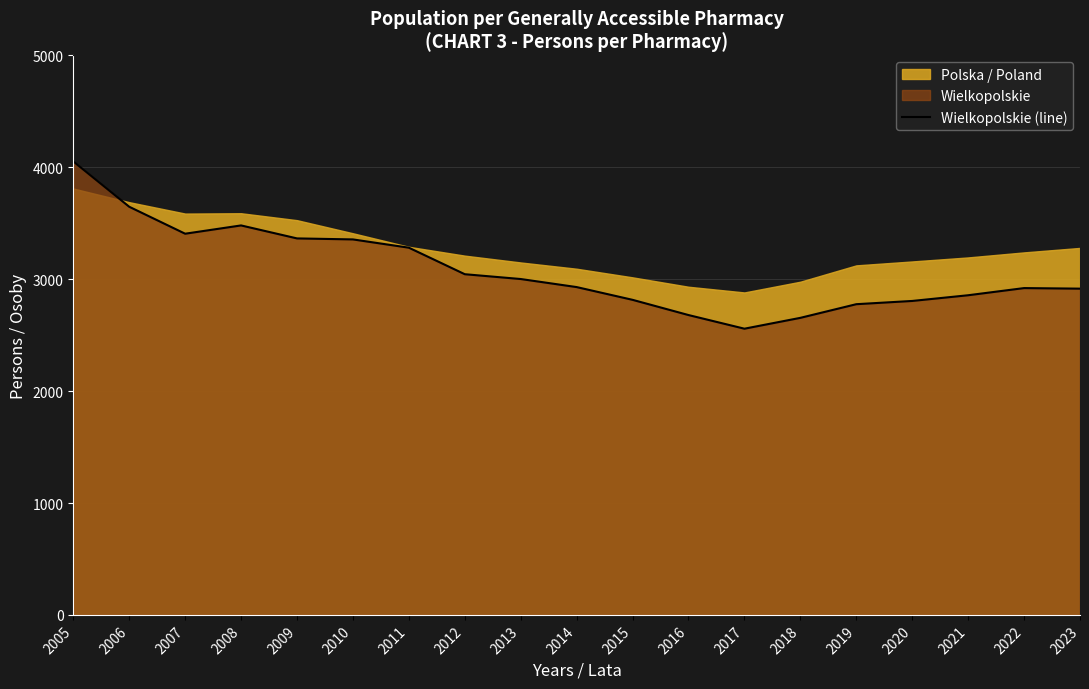

The chart shows a value of 6189 at 2008. True or false?

False